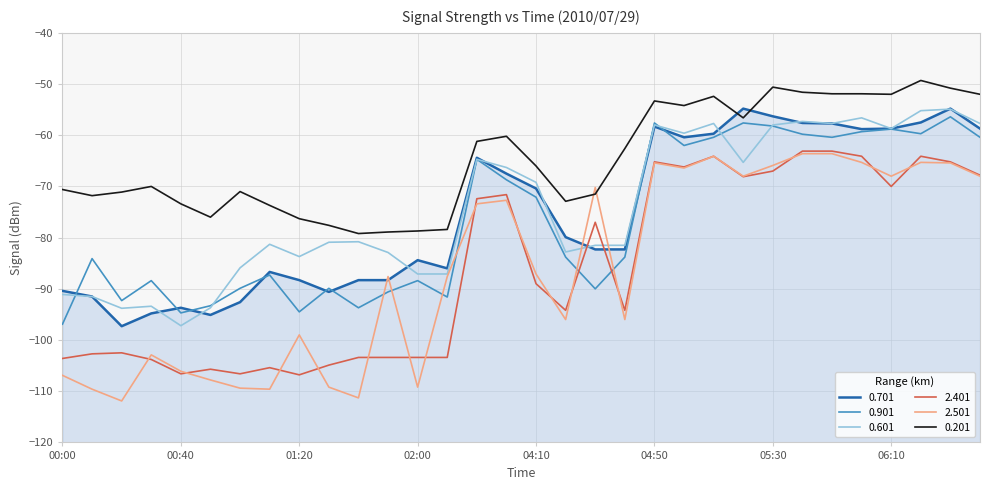

In 0.601, how many points are higher than both neighbors (excluding endpoints)?

9